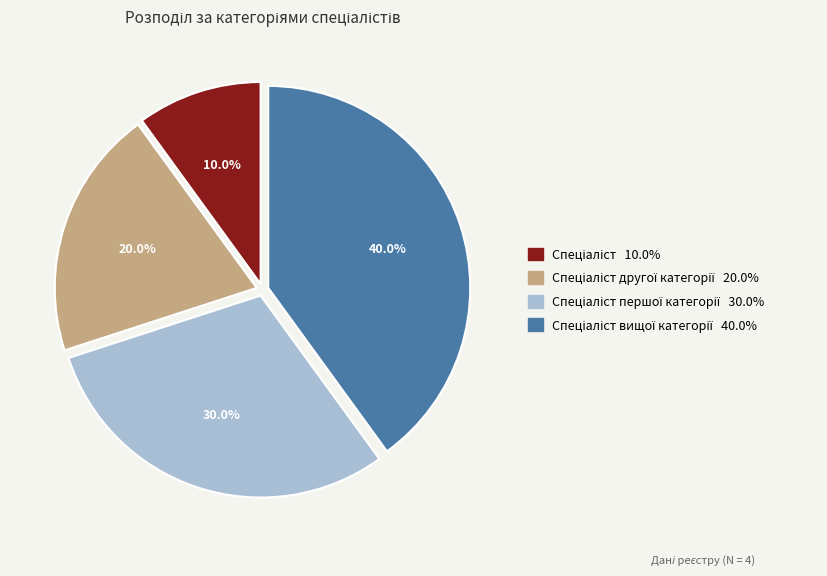

Is there any slice that represents more than half of the pie?

No